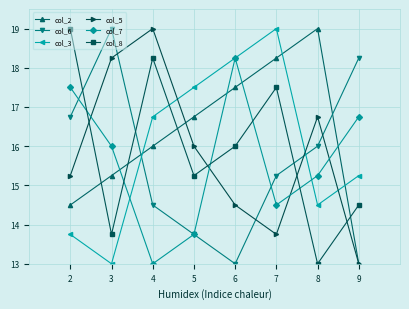

Rank the categories by col_3 value from lowest to highest.

3, 2, 8, 9, 4, 5, 6, 7